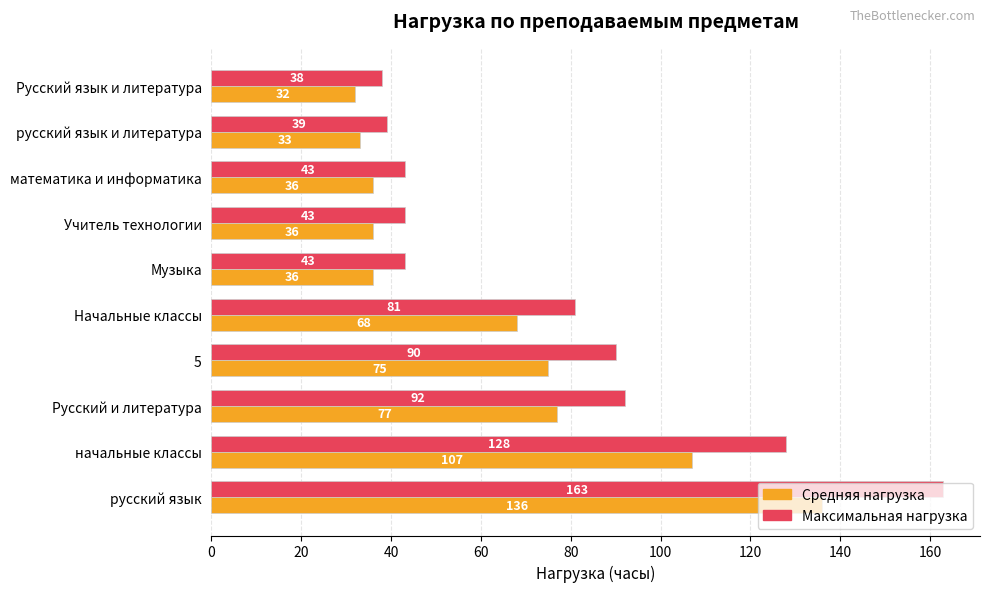

Which label corresponds to the smallest value in the chart?

Русский язык и литература